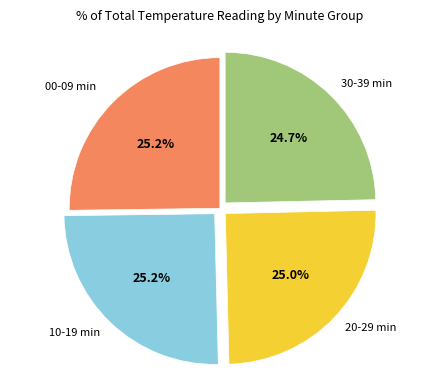

Is there any slice that represents more than half of the pie?

No